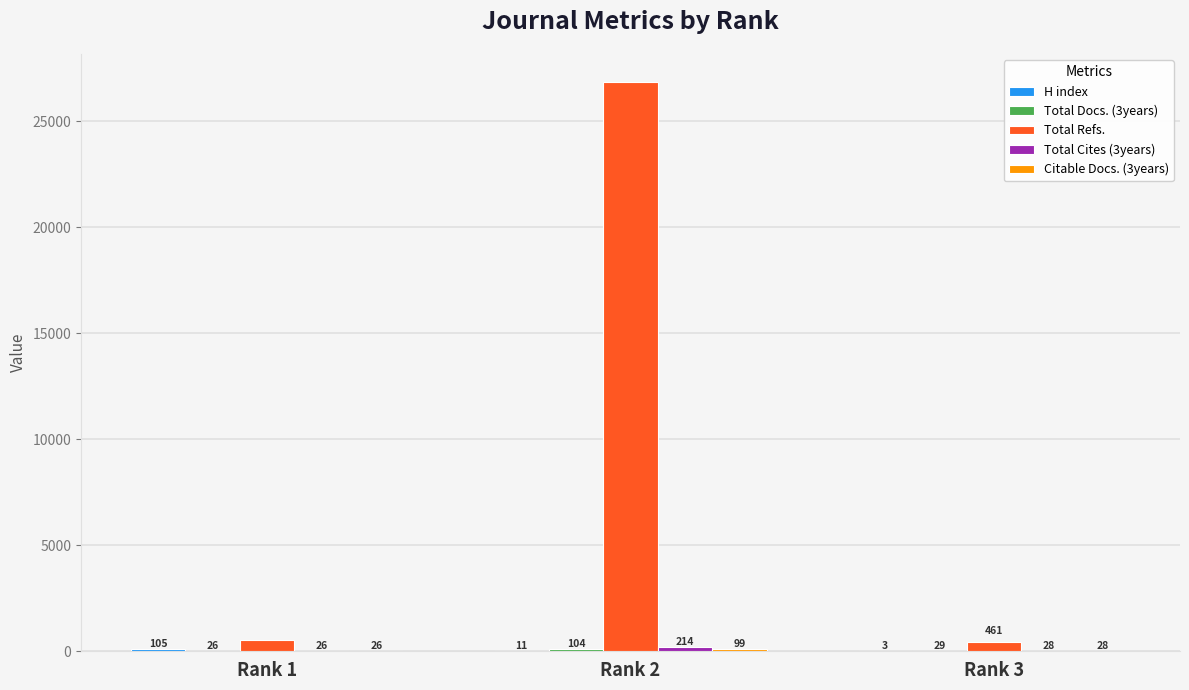

What is the sum of the Total Refs. values at Rank 2 and Rank 1?

27348